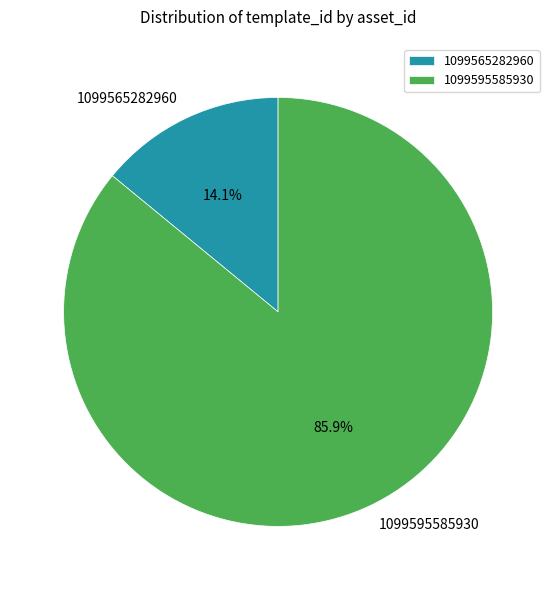

Which slice is the largest?

1099595585930